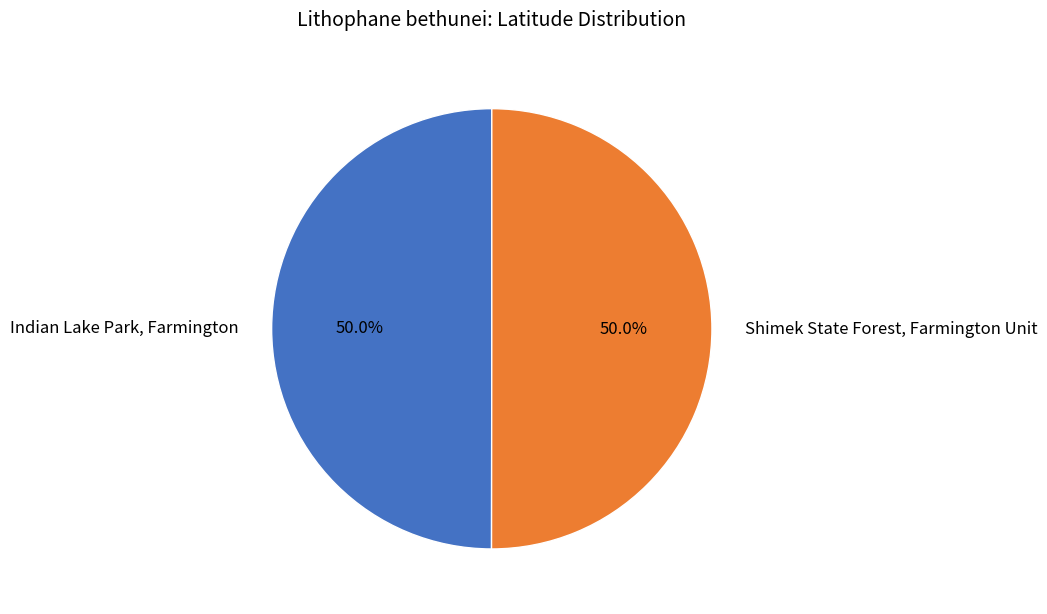

How much of the chart is everything except Shimek State Forest, Farmington Unit?

50.0%